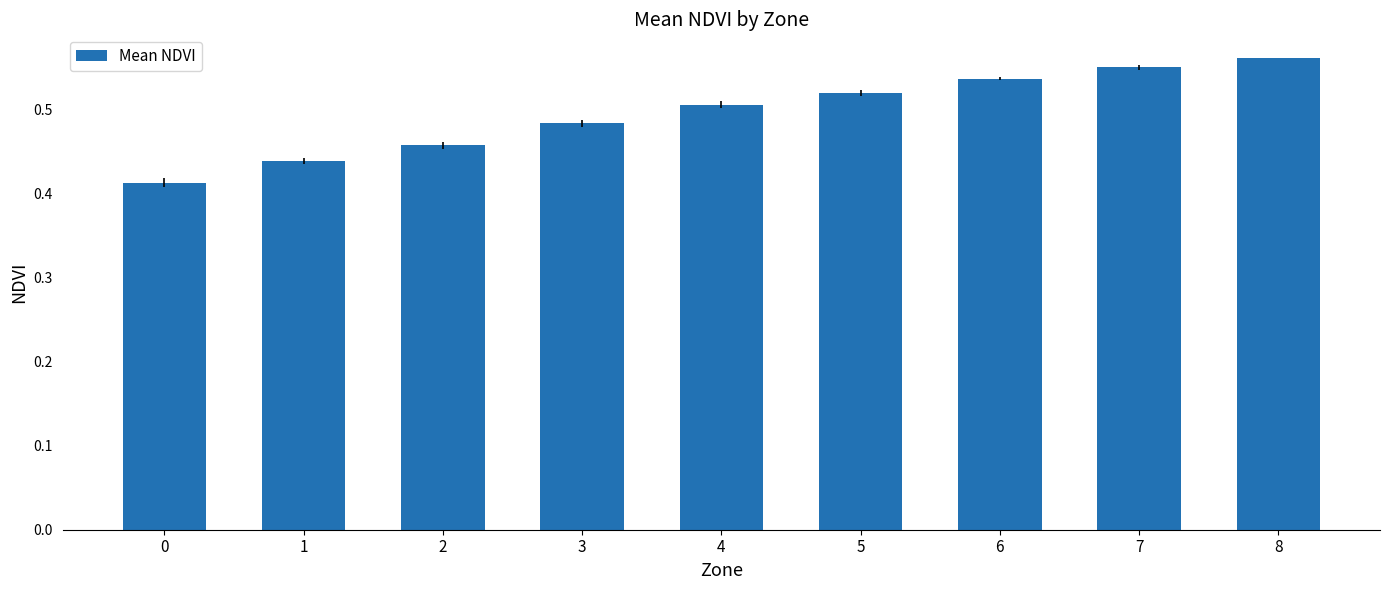

The value at 4 is 0.5. True or false?

True